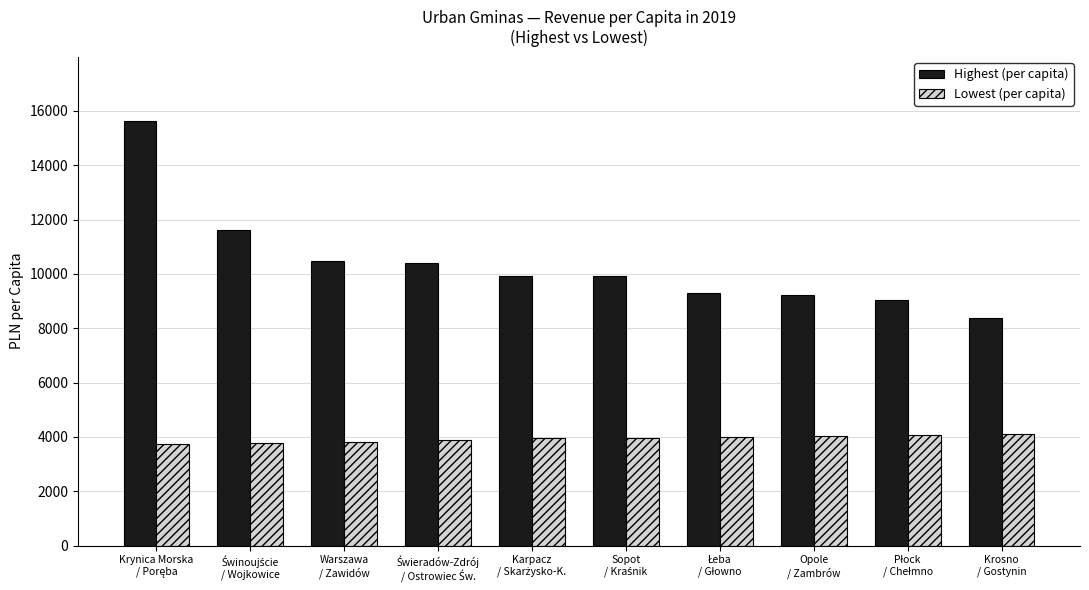

How many groups of bars are there?

10